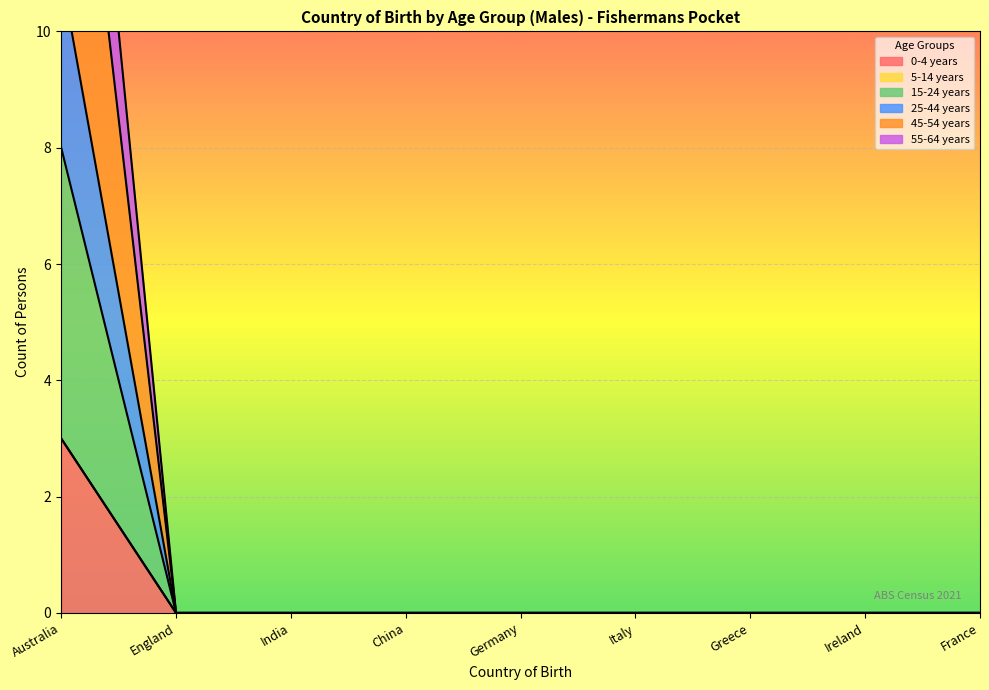

What is the label of the 6th point from the left?

Italy